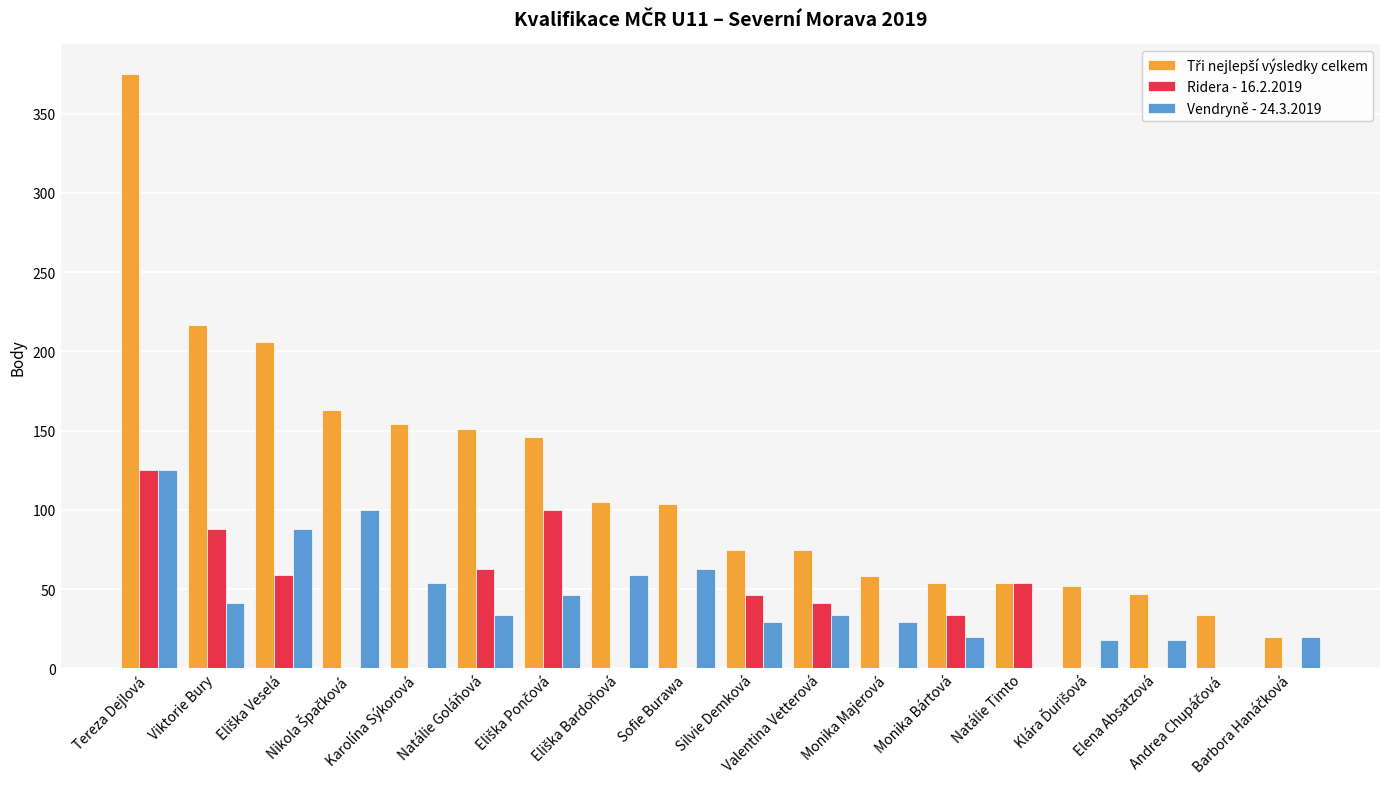

What is the maximum value shown in the chart?

375